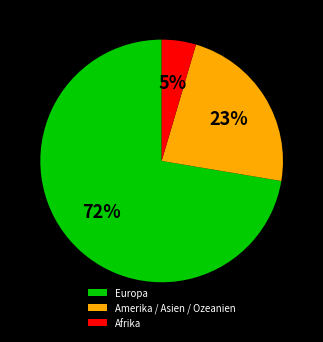

To the nearest percent, what is the average slice percentage?

33%